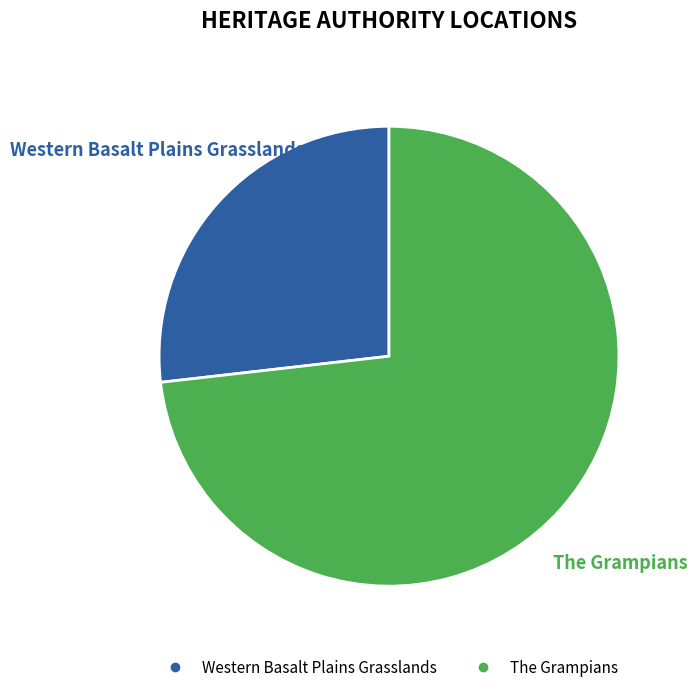

What is the ratio of the value at Western Basalt Plains Grasslands to the value at The Grampians?

0.4